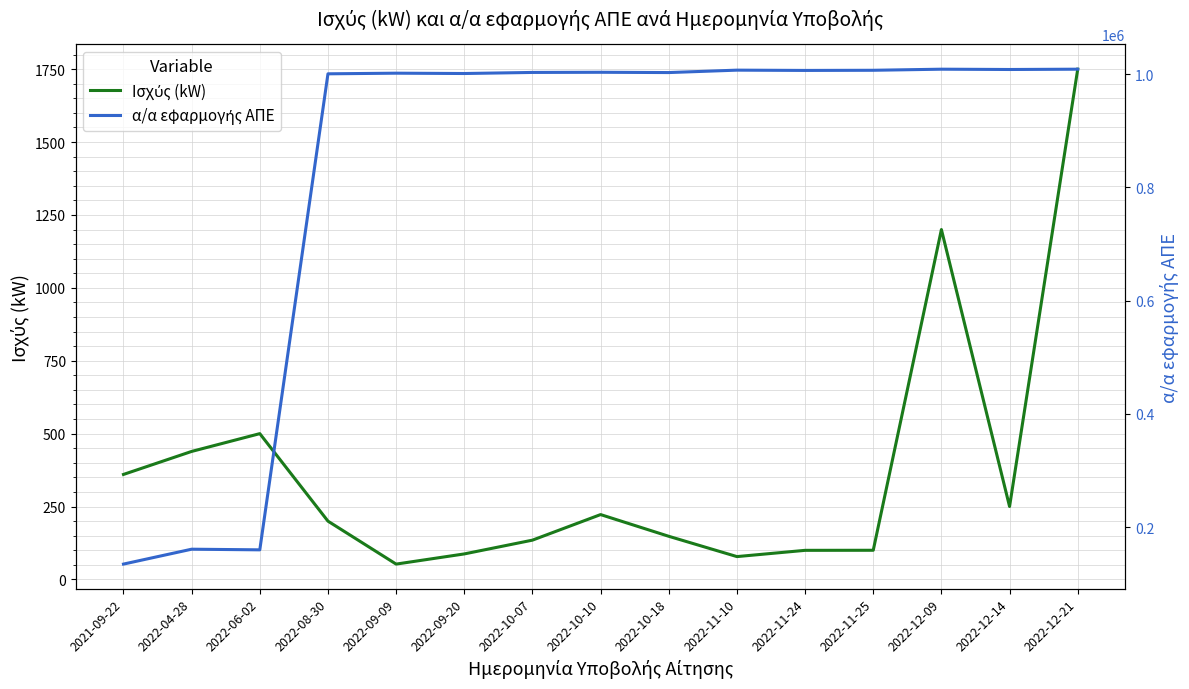

What is the average value of the Ισχύς (kW) series?

374.7